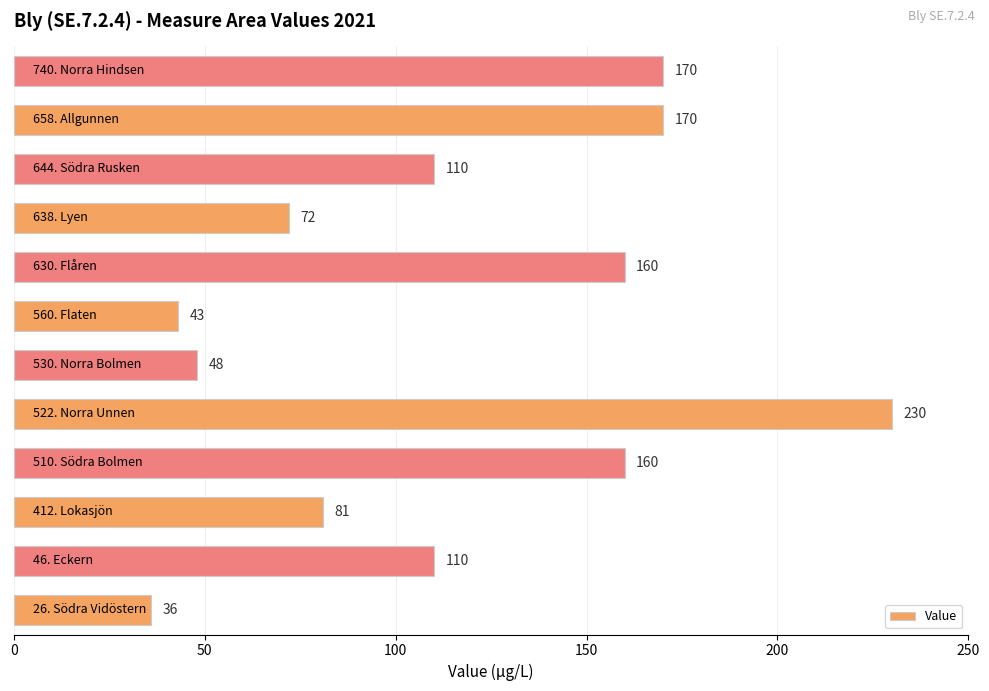

What is the sum of all values?

1390